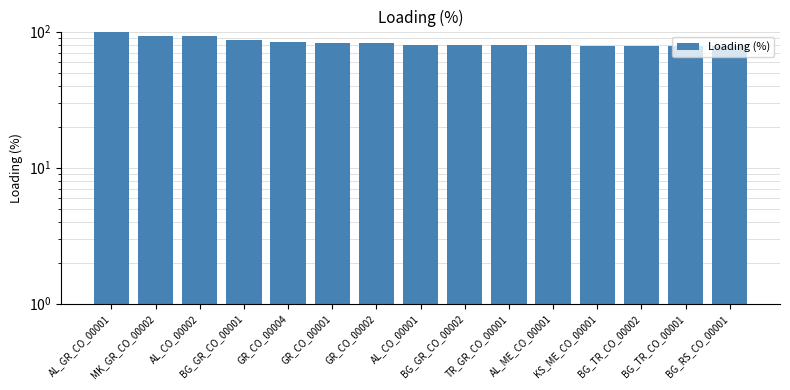

Which label corresponds to the largest value in the chart?

AL_GR_CO_00001